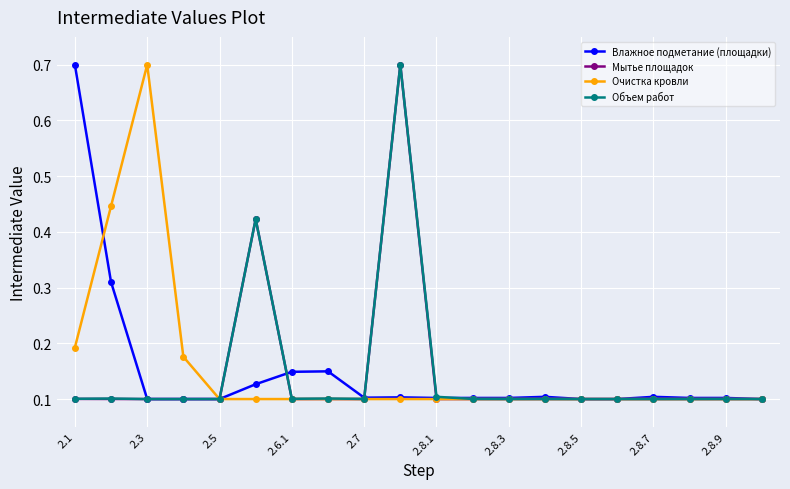

True or false: Объем работ has more than 2 interior local peaks.

True